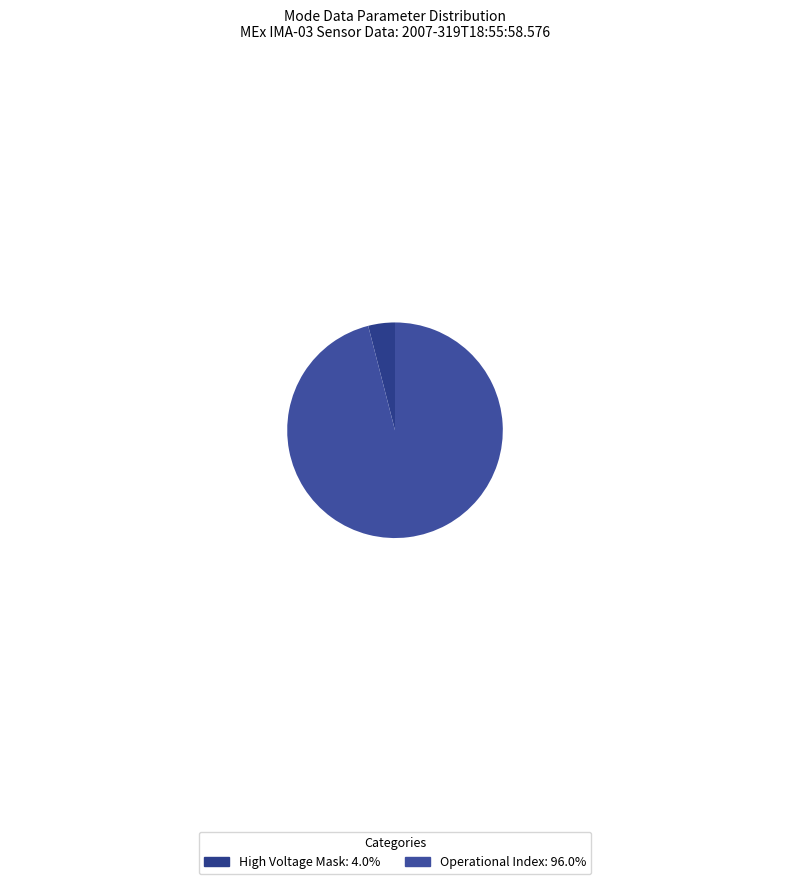

Does any single category account for the majority?

Yes